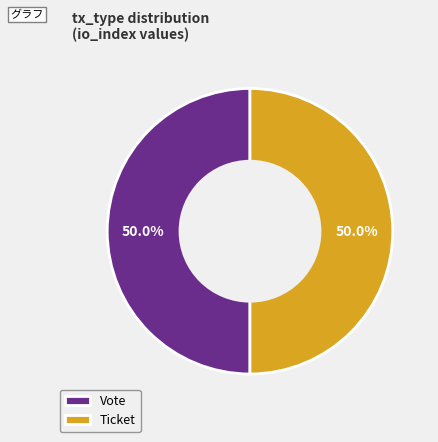

Count the number of slices in the pie.

2